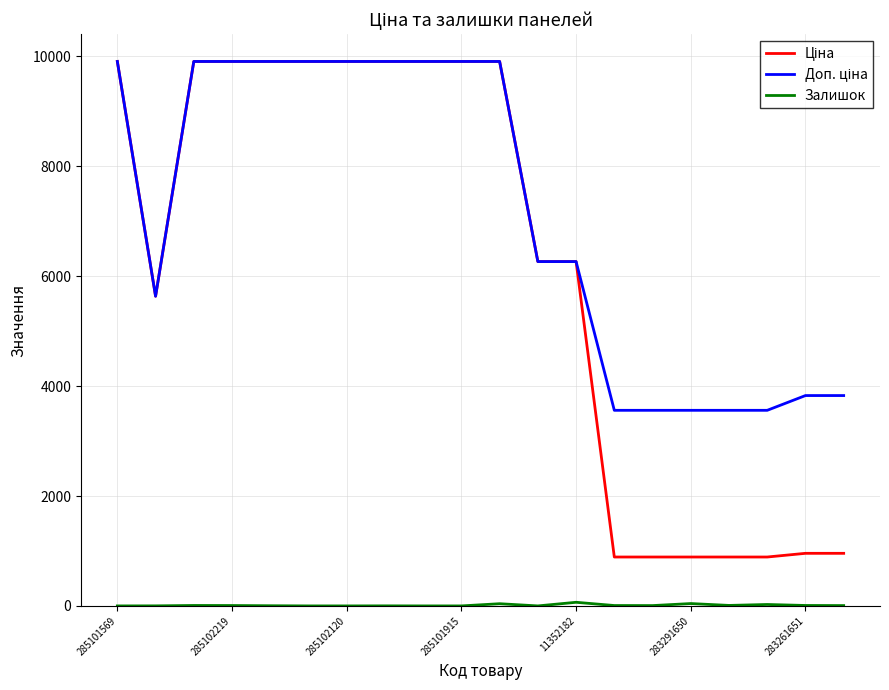

Count the number of data series in this chart.

3